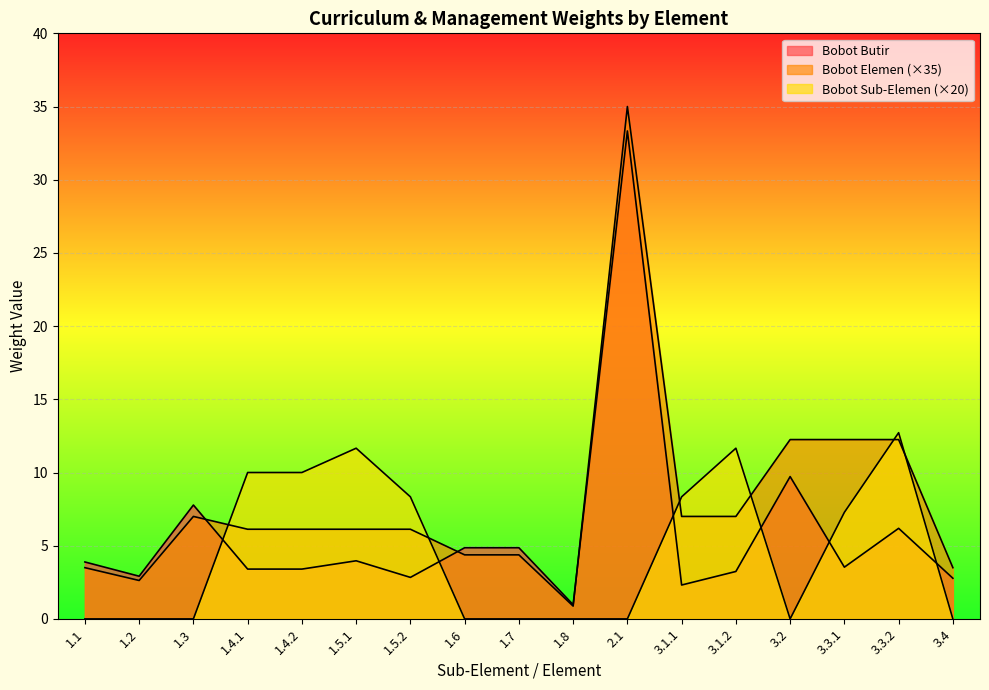

Reading left to right, transcribe all the data shown in this chart.

Bobot Butir: 1.1=3.9	1.2=2.9	1.3=7.8	1.4.1=3.4	1.4.2=3.4	1.5.1=4.0	1.5.2=2.8	1.6=4.9	1.7=4.9	1.8=1.0	2.1=33.3	3.1.1=2.3	3.1.2=3.2	3.2=9.7	3.3.1=3.5	3.3.2=6.2	3.4=2.8
Bobot Elemen: 1.1=3.5	1.2=2.6	1.3=7.0	1.4.1=6.1	1.4.2=6.1	1.5.1=6.1	1.5.2=6.1	1.6=4.4	1.7=4.4	1.8=0.9	2.1=35.0	3.1.1=7.0	3.1.2=7.0	3.2=12.2	3.3.1=12.2	3.3.2=12.2	3.4=3.5
Bobot Sub-Elemen: 1.1=0.0	1.2=0.0	1.3=0.0	1.4.1=10.0	1.4.2=10.0	1.5.1=11.7	1.5.2=8.3	1.6=0.0	1.7=0.0	1.8=0.0	2.1=0.0	3.1.1=8.3	3.1.2=11.7	3.2=0.0	3.3.1=7.3	3.3.2=12.7	3.4=0.0